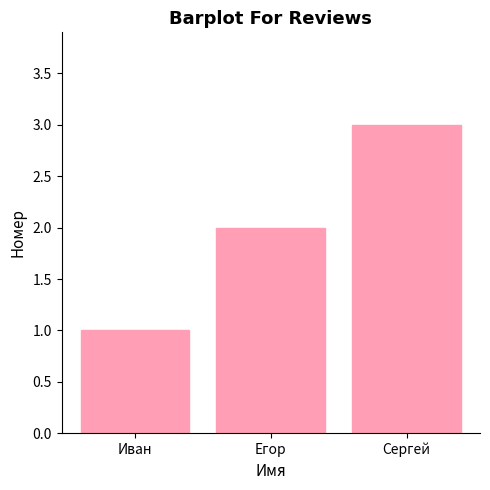

Is it true that the value at Сергей is 5?

False